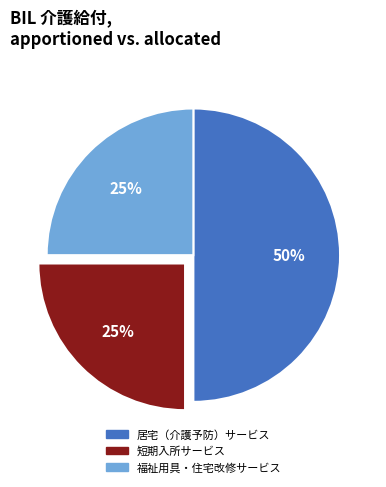

Combined, do 居宅（介護予防）サービス and 福祉用具・住宅改修サービス account for over 50%?

Yes